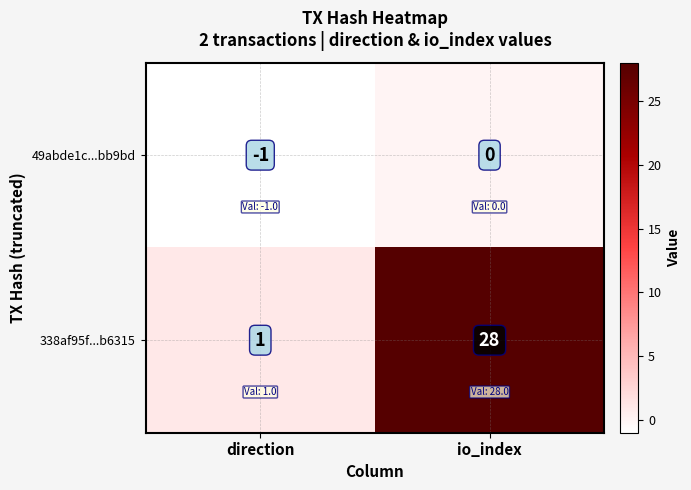

At which category is the sum across all series the highest?

io_index